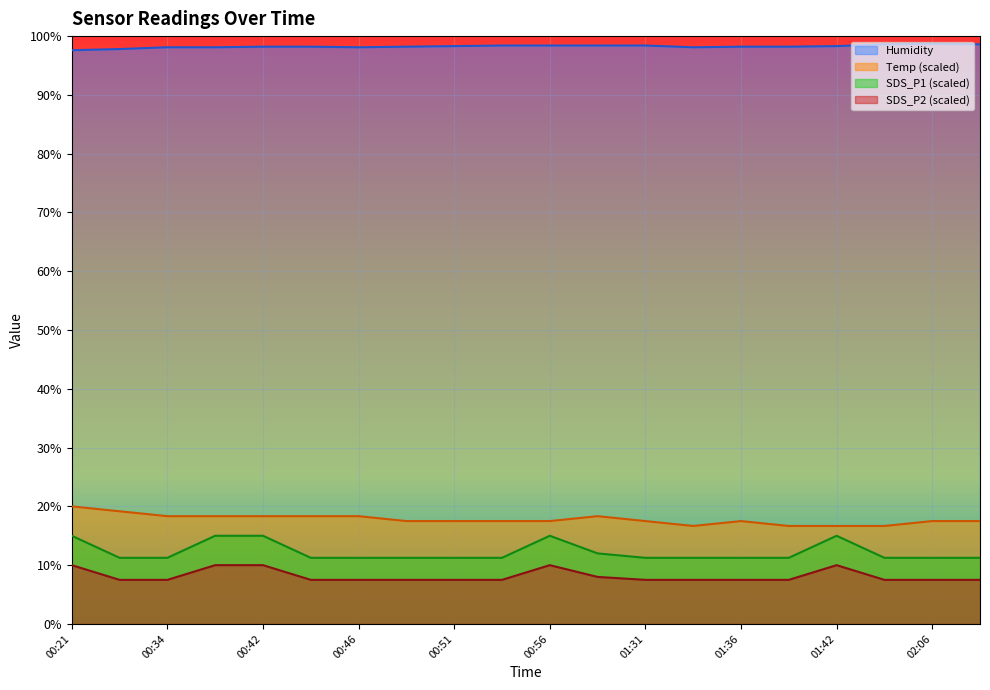

Reading left to right, what are all the values shown in this chart?

SDS_P1: 00:21=10.0	00:24=7.5	00:34=7.5	00:37=10.0	00:42=10.0	00:44=7.5	00:46=7.5	00:49=7.5	00:51=7.5	00:54=7.5	00:56=10.0	01:10=8.0	01:31=7.5	01:34=7.5	01:36=7.5	01:38=7.5	01:42=10.0	02:03=7.5	02:06=7.5	02:08=7.5
SDS_P2: 00:21=15.0	00:24=11.2	00:34=11.2	00:37=15.0	00:42=15.0	00:44=11.2	00:46=11.2	00:49=11.2	00:51=11.2	00:54=11.2	00:56=15.0	01:10=12.0	01:31=11.2	01:34=11.2	01:36=11.2	01:38=11.2	01:42=15.0	02:03=11.2	02:06=11.2	02:08=11.2
Temp: 00:21=20.0	00:24=19.2	00:34=18.3	00:37=18.3	00:42=18.3	00:44=18.3	00:46=18.3	00:49=17.5	00:51=17.5	00:54=17.5	00:56=17.5	01:10=18.3	01:31=17.5	01:34=16.7	01:36=17.5	01:38=16.7	01:42=16.7	02:03=16.7	02:06=17.5	02:08=17.5
Humidity: 00:21=97.6	00:24=97.8	00:34=98.1	00:37=98.1	00:42=98.2	00:44=98.2	00:46=98.1	00:49=98.2	00:51=98.3	00:54=98.4	00:56=98.4	01:10=98.4	01:31=98.4	01:34=98.1	01:36=98.2	01:38=98.2	01:42=98.3	02:03=98.6	02:06=98.7	02:08=98.6